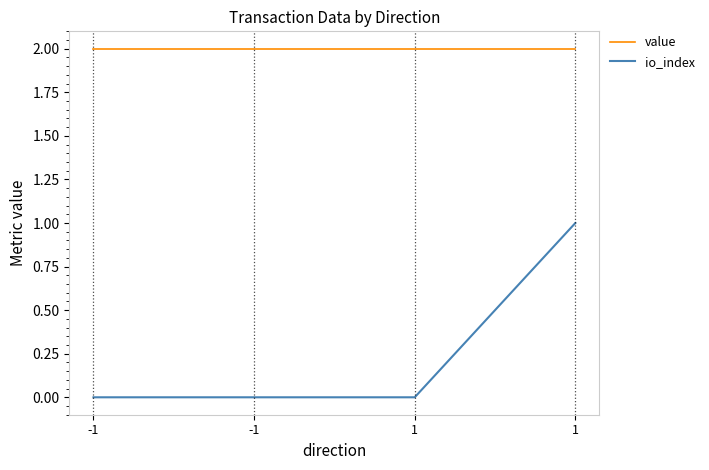

True or false: io_index has a value of 0.5 at -1.

False